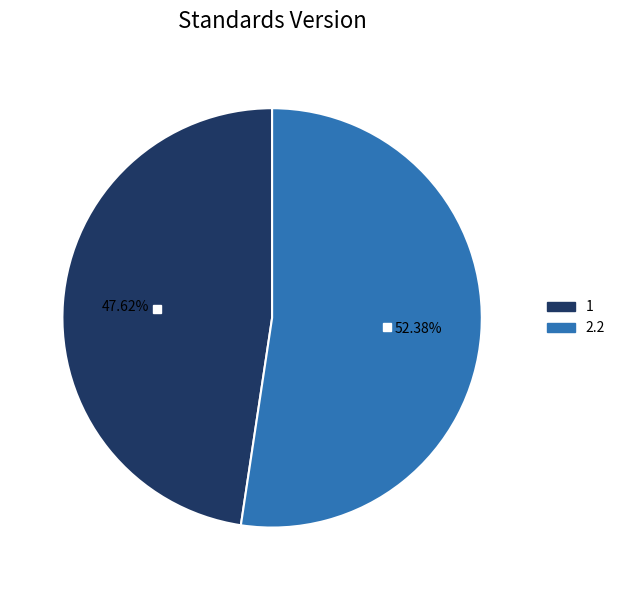

Approximately how many times larger is the value at 1 compared to 2.2?

0.9